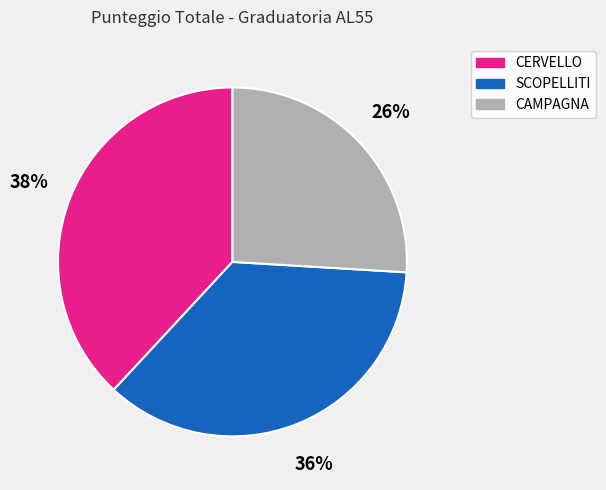

Is the sum of CAMPAGNA and CERVELLO greater than half?

Yes